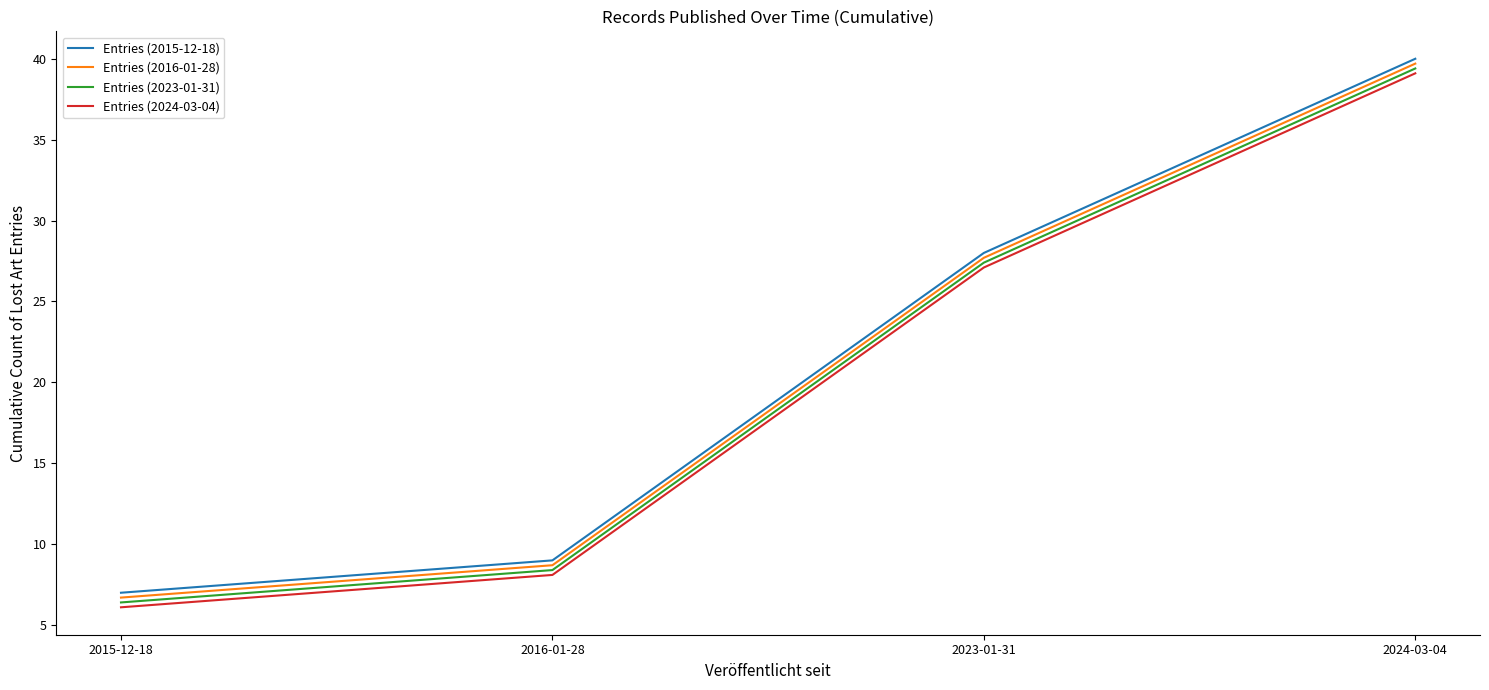

Reading left to right, extract all data points from this chart.

Entries (2015-12-18): 7.0	9.0	28.0	40.0
Entries (2016-01-28): 6.7	8.7	27.7	39.7
Entries (2023-01-31): 6.4	8.4	27.4	39.4
Entries (2024-03-04): 6.1	8.1	27.1	39.1